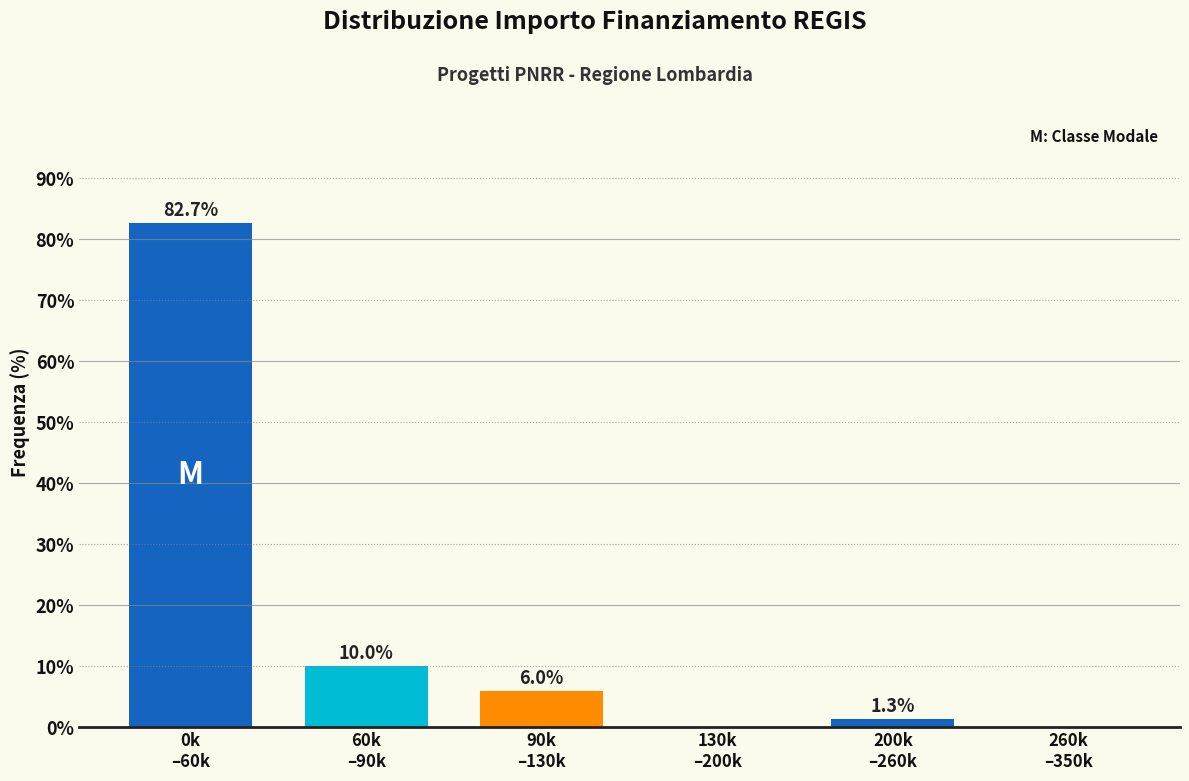

What is the sum of all values?

100.0